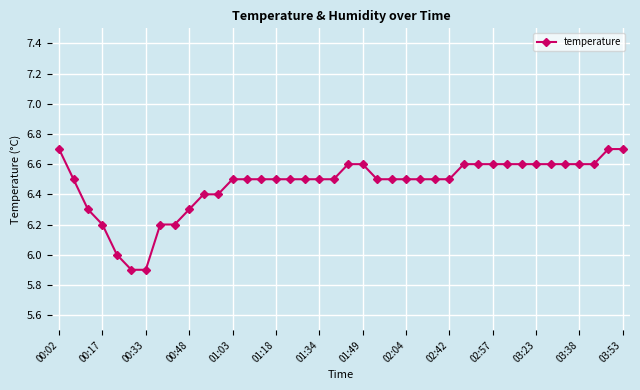

How many series are shown in this chart?

1